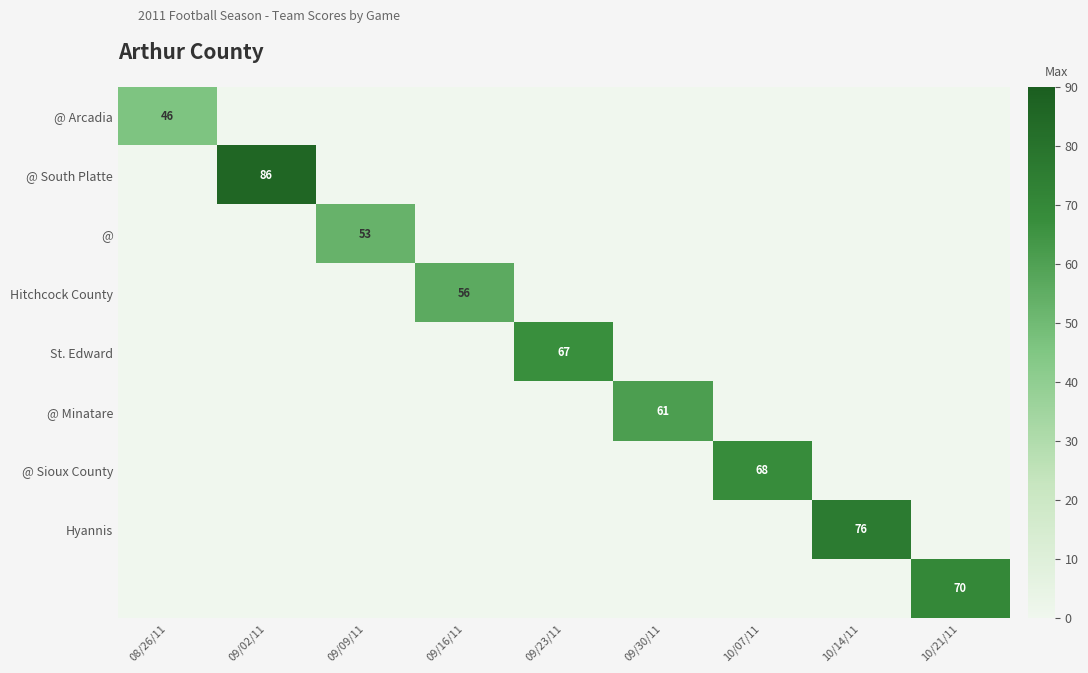

Is it true that @ Sioux County equals 68 at 10/07/11?

True